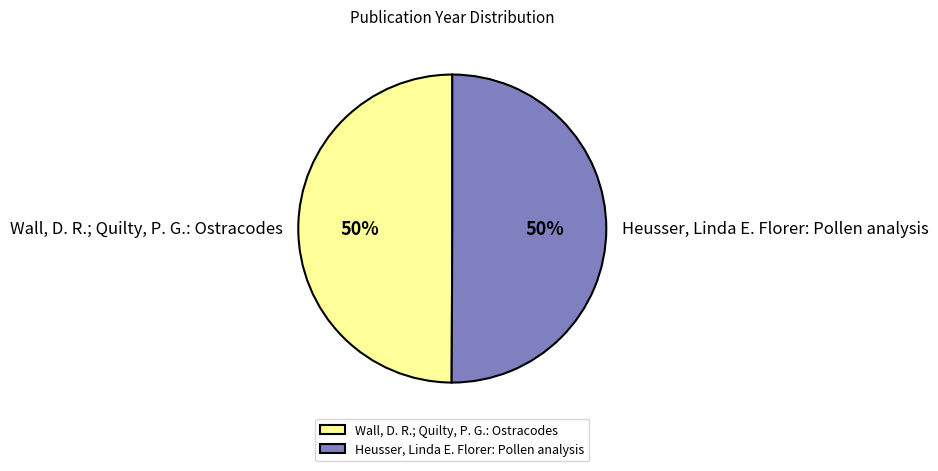

What is the ratio of the value at Wall, D. R.; Quilty, P. G.: Ostracodes to the value at Heusser, Linda E. Florer: Pollen analysis?

1.0